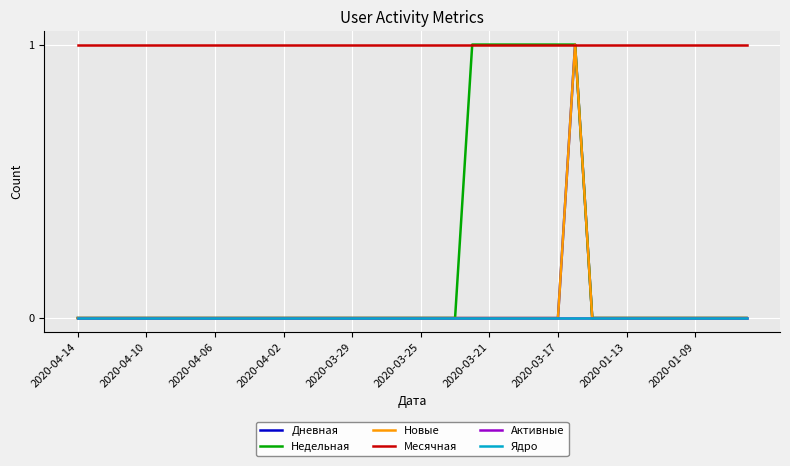

Is this an area chart (filled region under the line)?

No